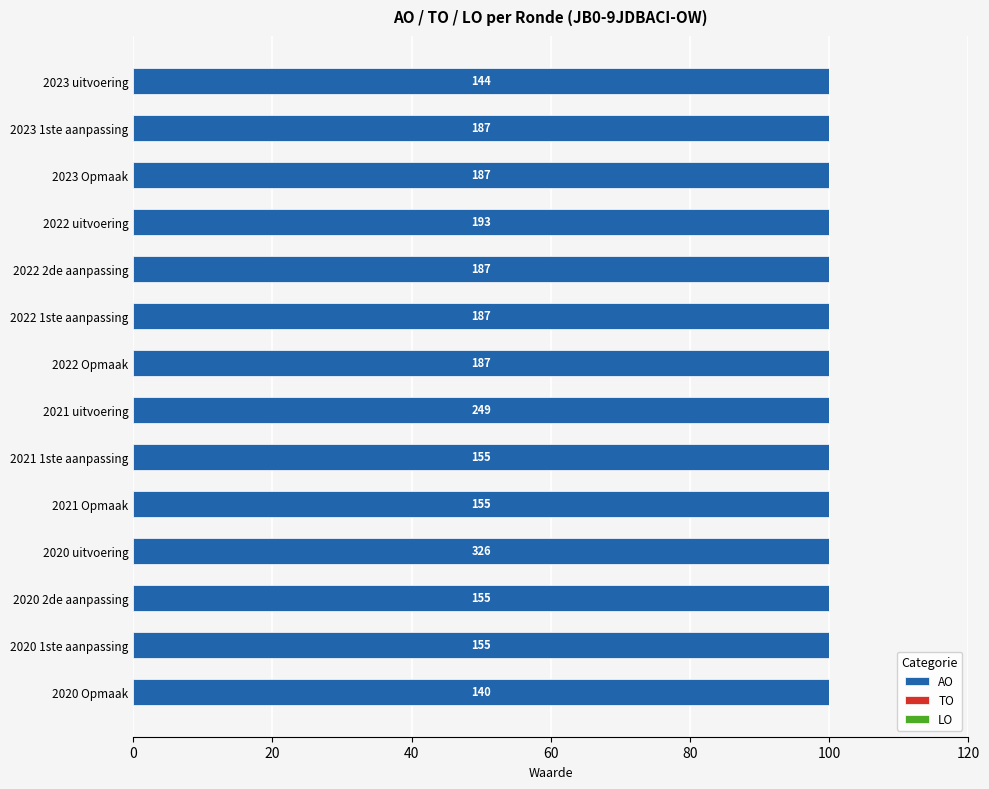

Reading left to right, what are all the values shown in this chart?

AO: 144	187	187	193	187	187	187	249	155	155	326	155	155	140
TO: 0	0	0	0	0	0	0	0	0	0	0	0	0	0
LO: 0	0	0	0	0	0	0	0	0	0	0	0	0	0